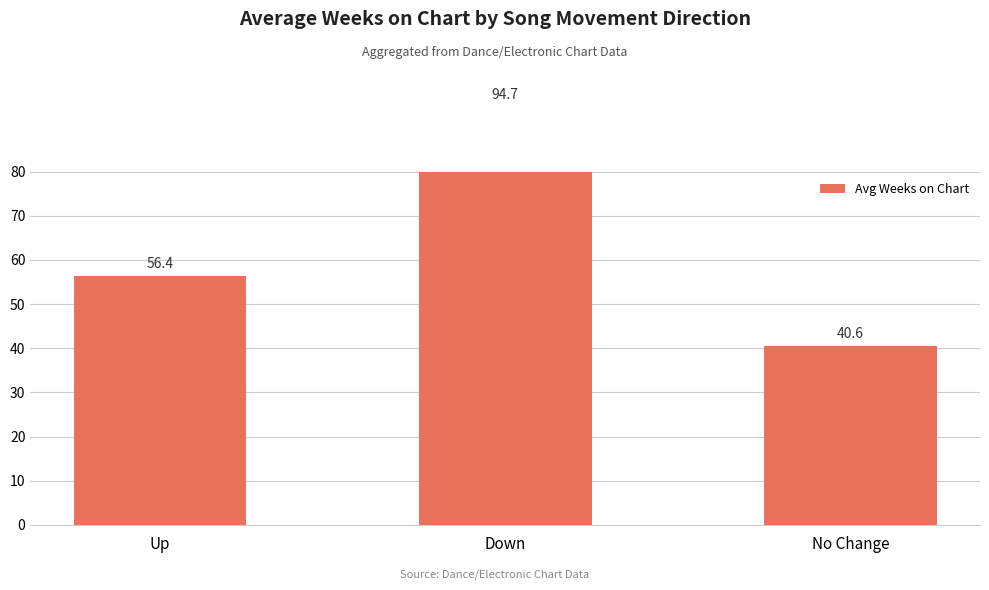

Which has a higher value, Up or Down?

Down